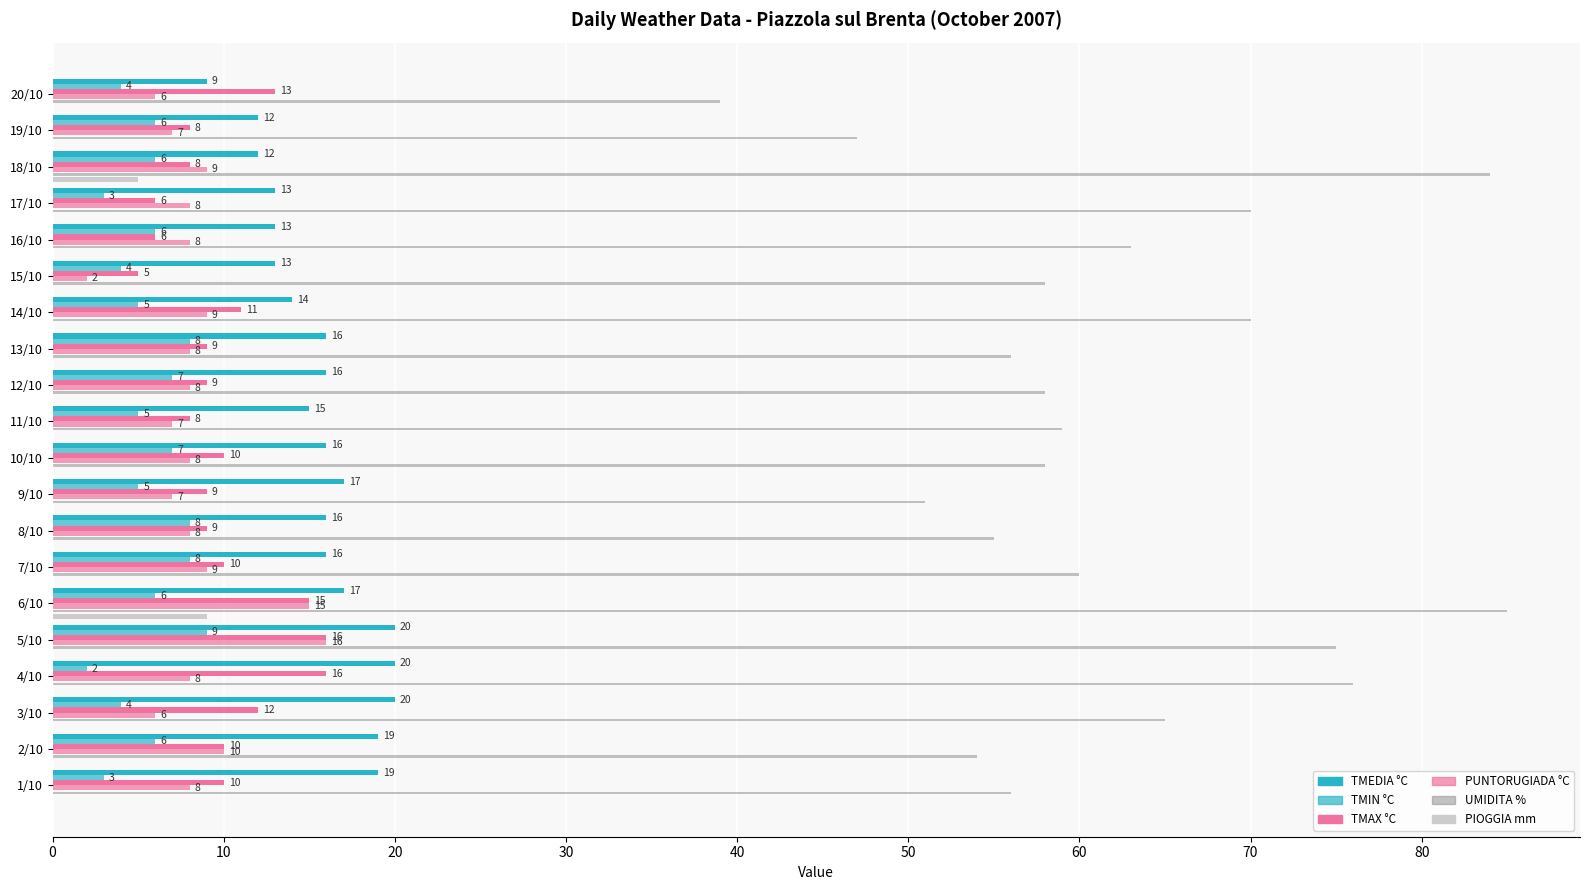

What is the average value of the PIOGGIA mm series?

1